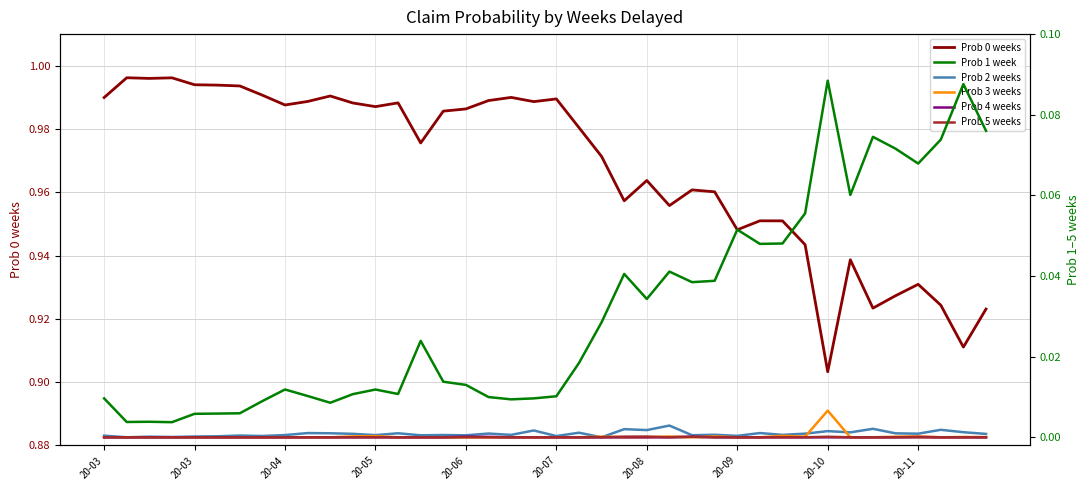

Reading left to right, what are all the values shown in this chart?

Prob 0 weeks: 1.0	1.0	1.0	1.0	1.0	1.0	1.0	1.0	1.0	1.0	1.0	1.0	1.0	1.0	1.0	1.0	1.0	1.0	1.0	1.0	1.0	1.0	1.0	1.0	1.0	1.0	1.0	1.0	0.9	1.0	1.0	0.9	0.9	0.9	0.9	0.9	0.9	0.9	0.9	0.9
Prob 1 week: 0.0	0.0	0.0	0.0	0.0	0.0	0.0	0.0	0.0	0.0	0.0	0.0	0.0	0.0	0.0	0.0	0.0	0.0	0.0	0.0	0.0	0.0	0.0	0.0	0.0	0.0	0.0	0.0	0.1	0.0	0.0	0.1	0.1	0.1	0.1	0.1	0.1	0.1	0.1	0.1
Prob 2 weeks: 0.0	0.0	0.0	0.0	0.0	0.0	0.0	0.0	0.0	0.0	0.0	0.0	0.0	0.0	0.0	0.0	0.0	0.0	0.0	0.0	0.0	0.0	0.0	0.0	0.0	0.0	0.0	0.0	0.0	0.0	0.0	0.0	0.0	0.0	0.0	0.0	0.0	0.0	0.0	0.0
Prob 3 weeks: 0.0	0.0	0.0	0.0	0.0	0.0	0.0	0.0	0.0	0.0	0.0	0.0	0.0	0.0	0.0	0.0	0.0	0.0	0.0	0.0	0.0	0.0	0.0	0.0	0.0	0.0	0.0	0.0	0.0	0.0	0.0	0.0	0.0	0.0	0.0	0.0	0.0	0.0	0.0	0.0
Prob 4 weeks: 0.0	0.0	0.0	0.0	0.0	0.0	0.0	0.0	0.0	0.0	0.0	0.0	0.0	0.0	0.0	0.0	0.0	0.0	0.0	0.0	0.0	0.0	0.0	0.0	0.0	0.0	0.0	0.0	0.0	0.0	0.0	0.0	0.0	0.0	0.0	0.0	0.0	0.0	0.0	0.0
Prob 5 weeks: 0.0	0.0	0.0	0.0	0.0	0.0	0.0	0.0	0.0	0.0	0.0	0.0	0.0	0.0	0.0	0.0	0.0	0.0	0.0	0.0	0.0	0.0	0.0	0.0	0.0	0.0	0.0	0.0	0.0	0.0	0.0	0.0	0.0	0.0	0.0	0.0	0.0	0.0	0.0	0.0